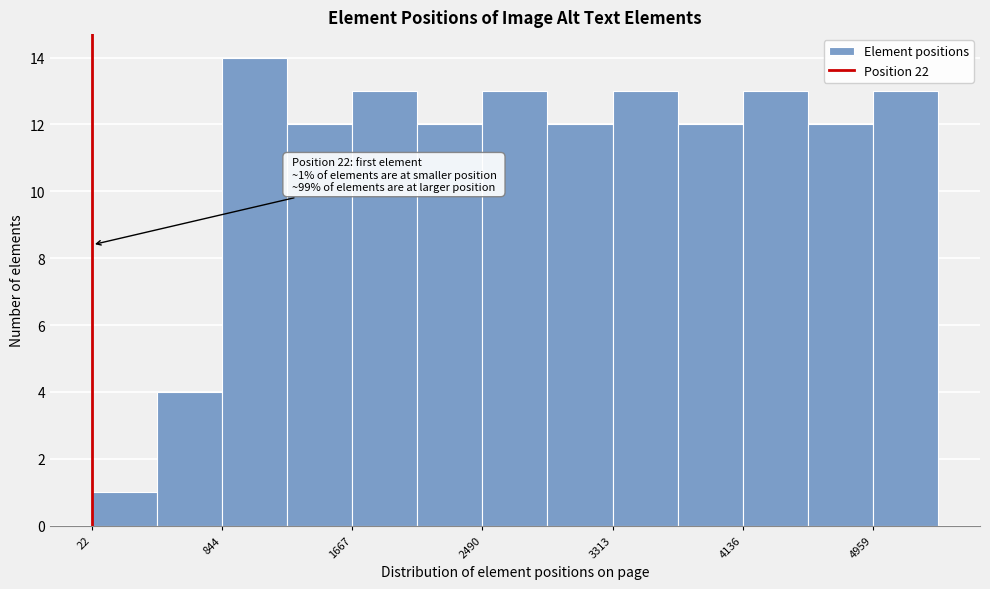

Over which range of the x-axis is the bar tallest?

800 to 1300